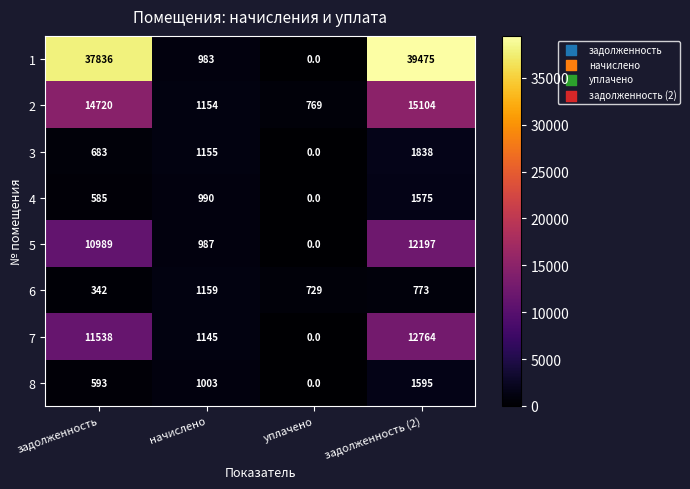

The 2 series shows 15104 at задолженность (2). True or false?

True